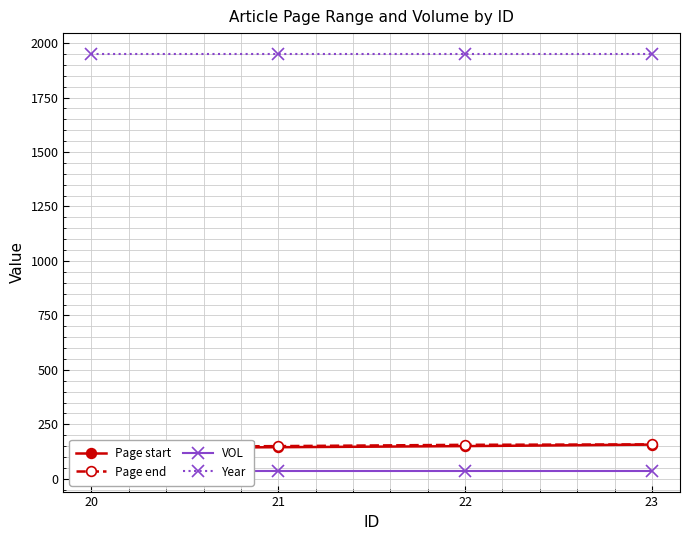

What is the value of the VOL point at the 2nd from the left?

37